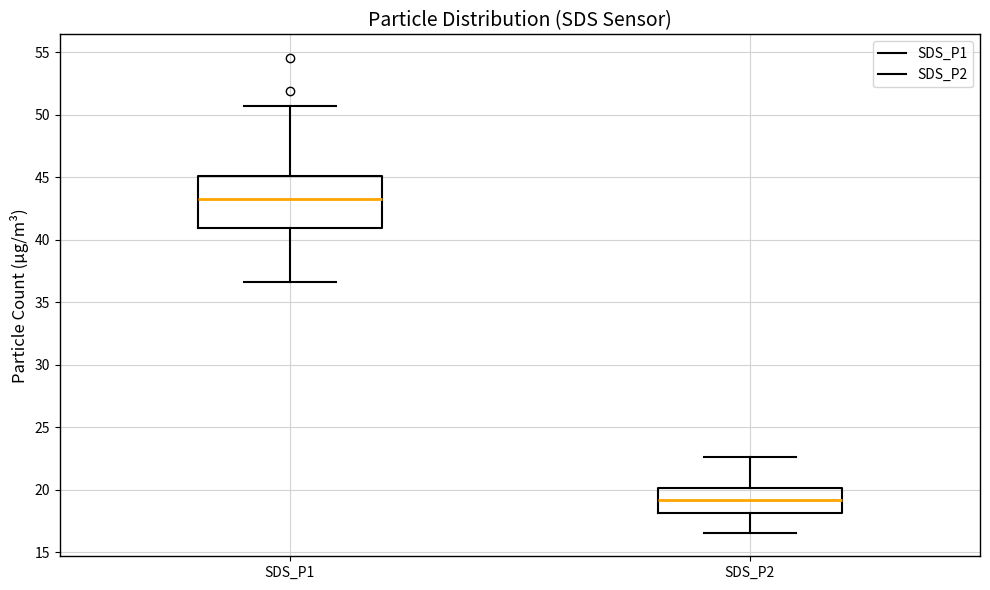

Reading left to right, transcribe this box plot: for each box, give where its median line is, the range the box spans, and where its two whiskers end, as read against the y-axis. The values are not printed on the chart, so give them approximately, as read against the axis.

SDS_P1: median 43.5, box 41.0 to 45.0, whiskers 36.5 to 50.5
SDS_P2: median 19.0, box 18.0 to 20.0, whiskers 16.5 to 22.5